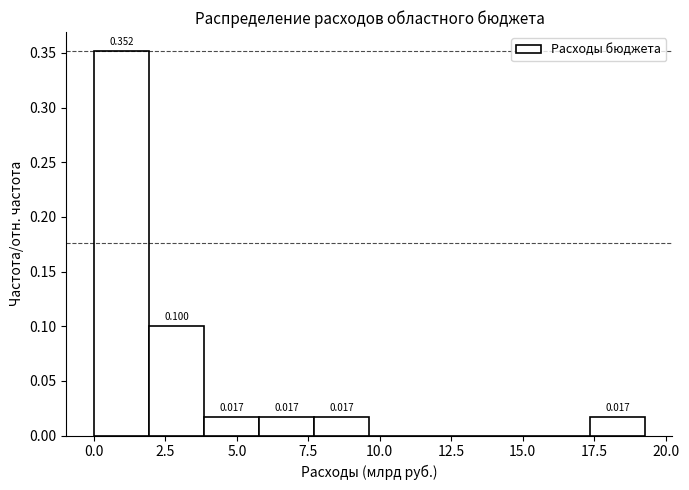

Read against the x-axis, roughly where is the centre of the tallest bar?

1.0